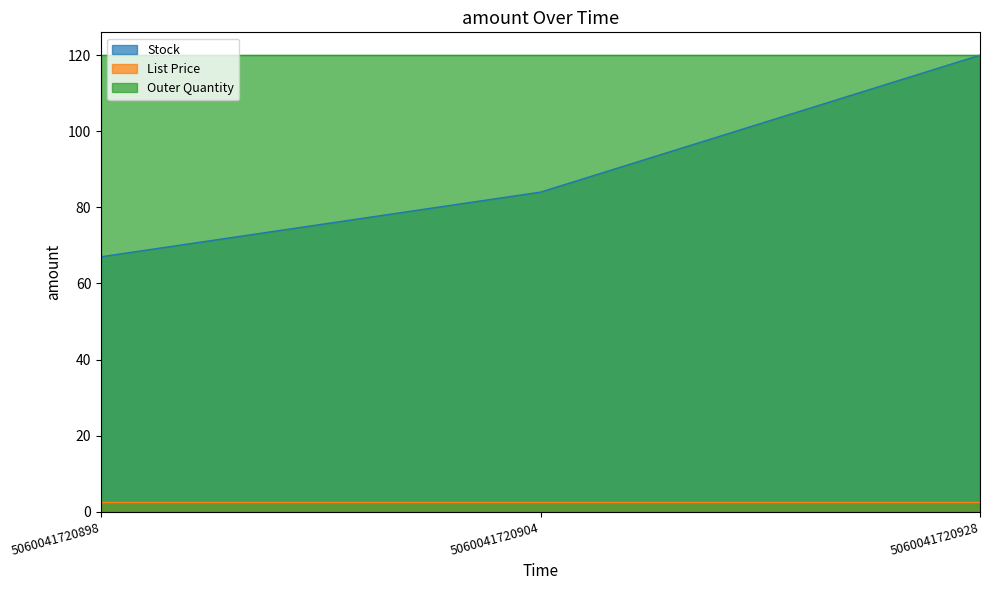

What is the greatest value displayed?

120.0